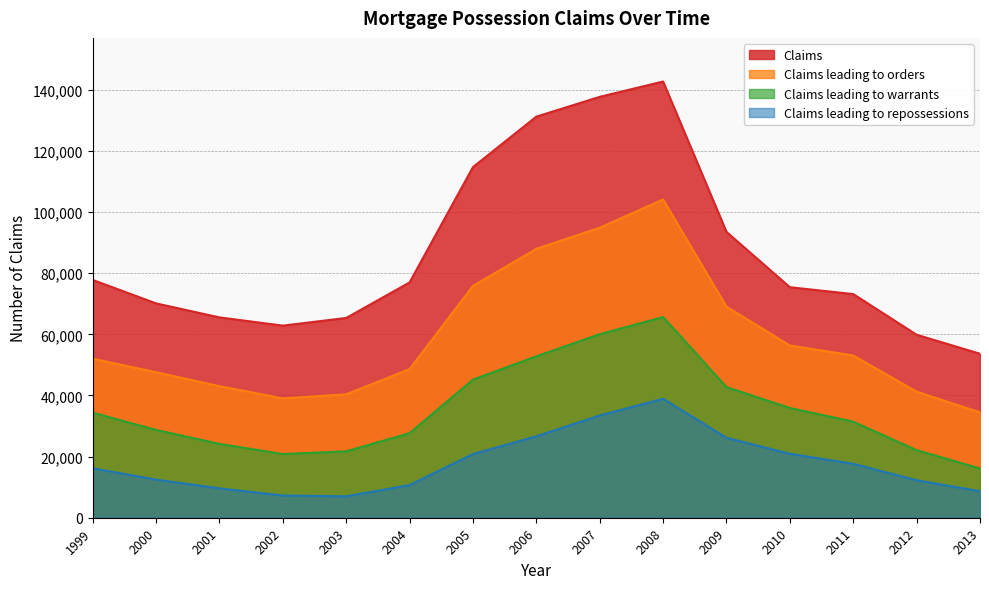

Is it true that Claims leading to repossessions equals 9626 at 2001?

True